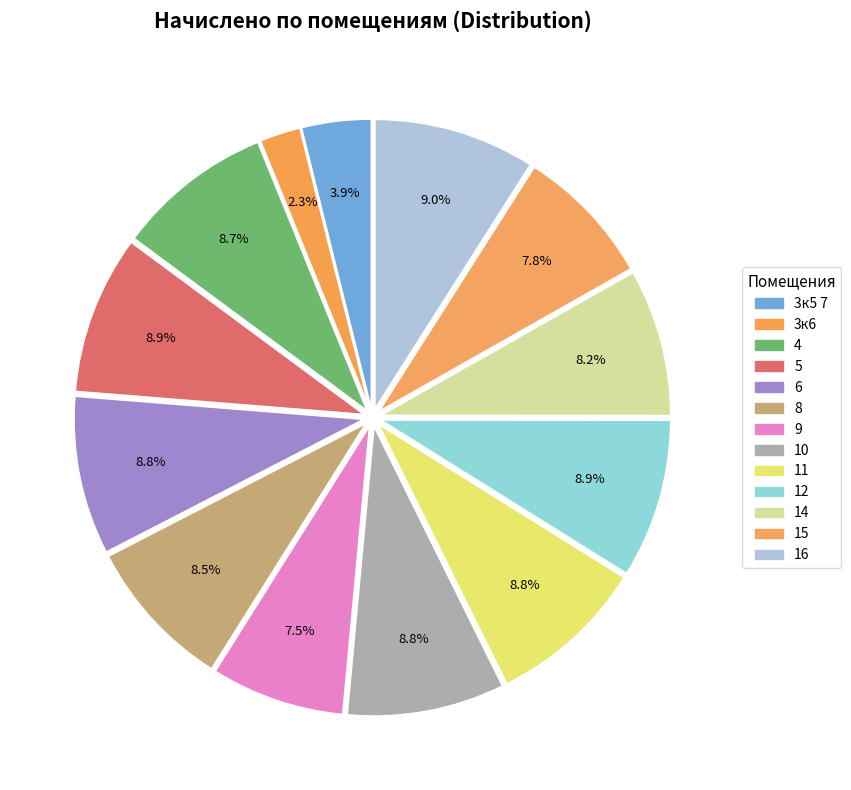

What is the ratio of the value at 16 to the value at 4?

1.0